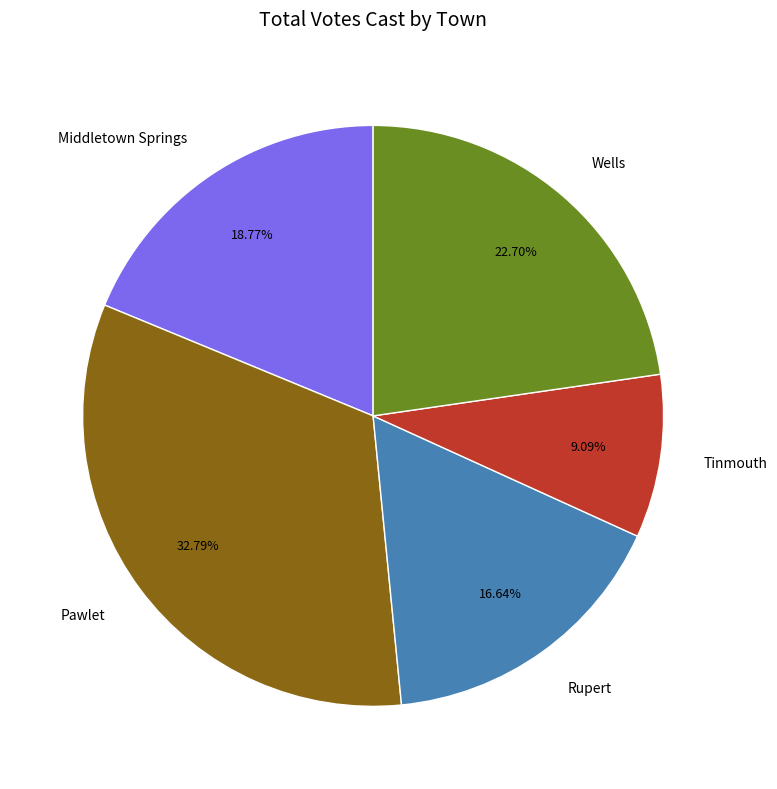

Rank the categories by value from lowest to highest.

Tinmouth, Rupert, Middletown Springs, Wells, Pawlet